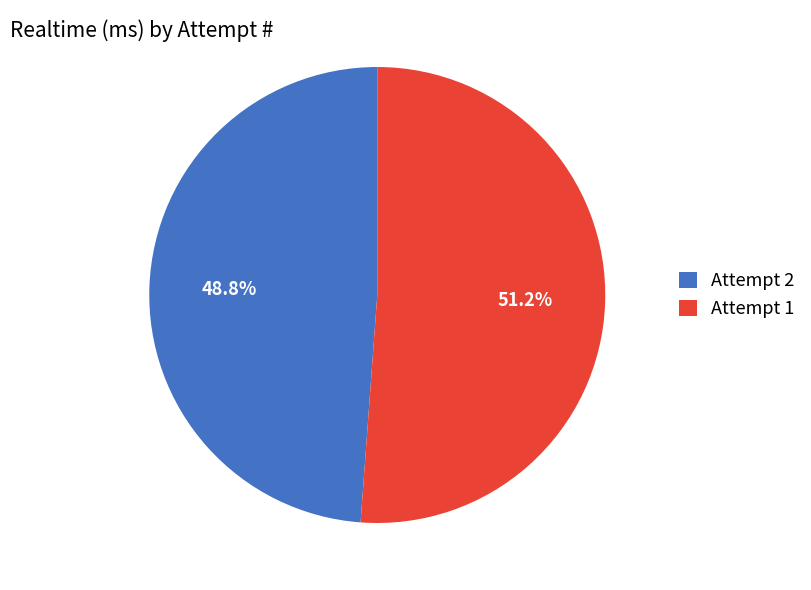

What is the largest slice in the pie chart?

Attempt 1